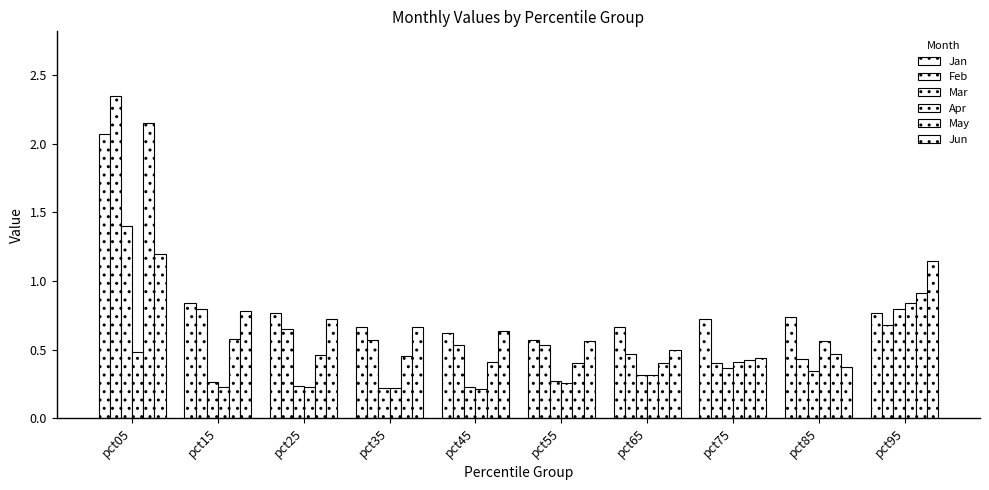

How many distinct data groups are displayed?

6